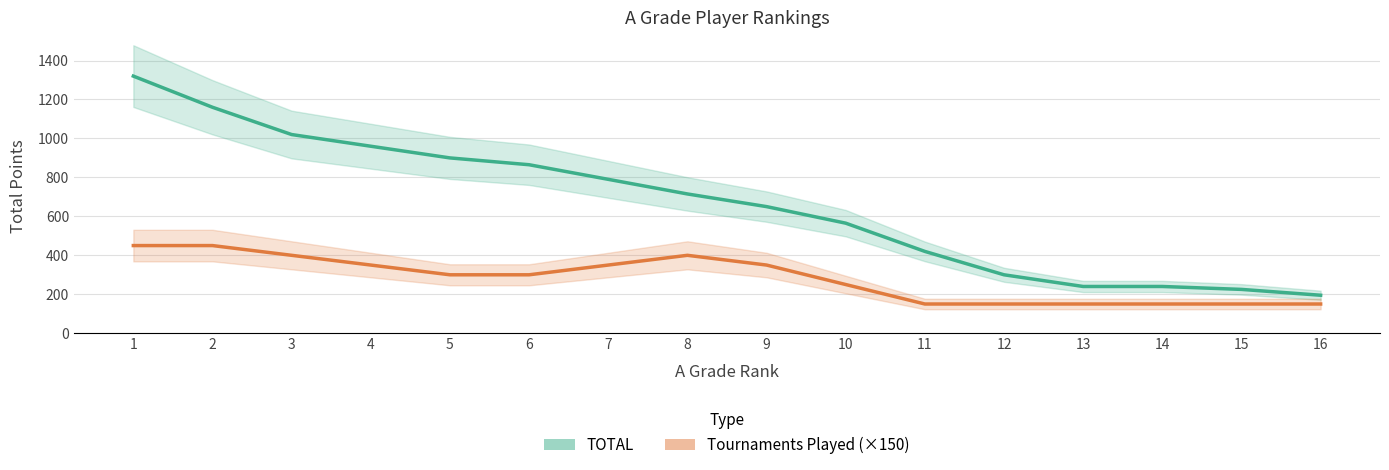

What is the difference between the maximum and minimum values in the TOTAL series?

1125